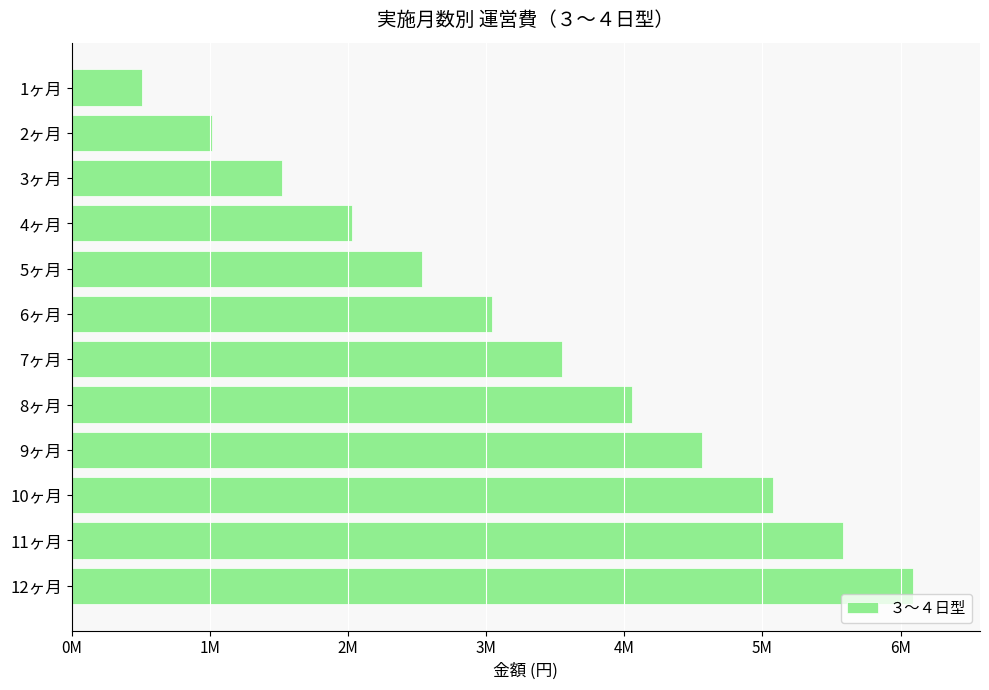

Does the chart contain any negative values?

No